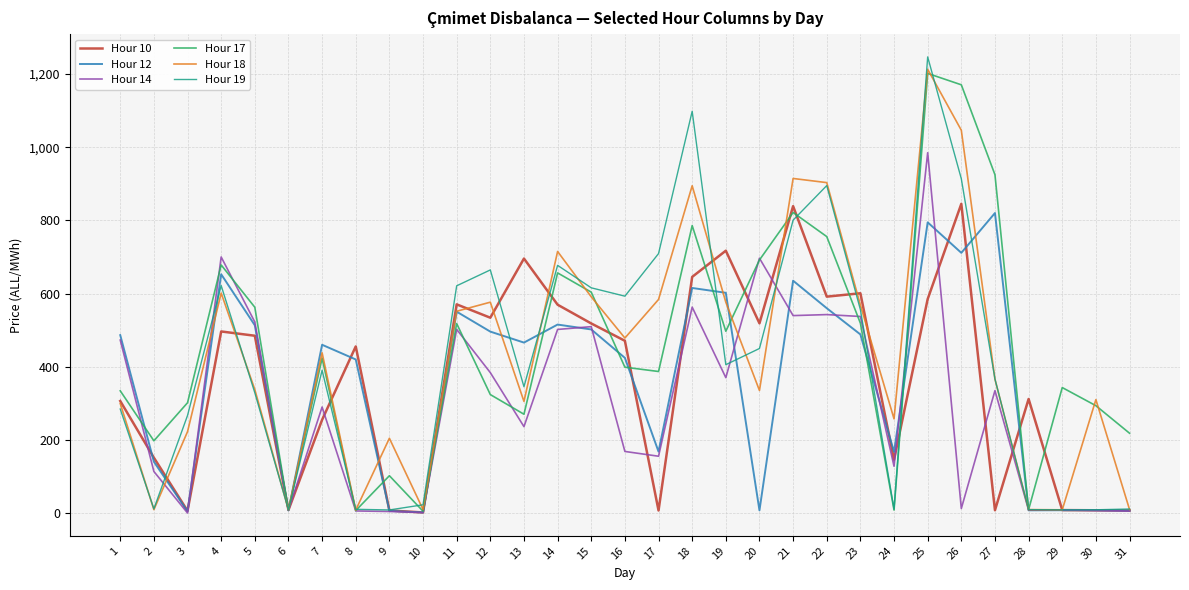

True or false: Hour 10 has more than 0 interior local peaks.

True